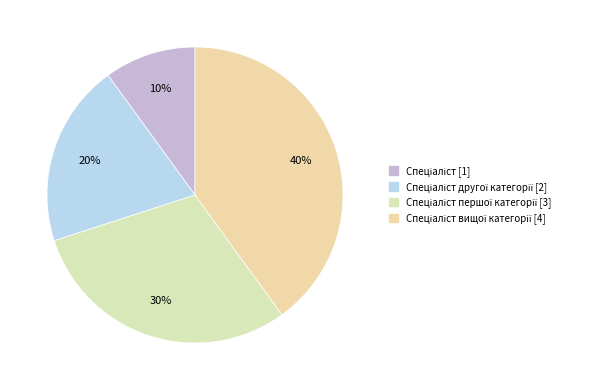

How many segments does this pie chart have?

4